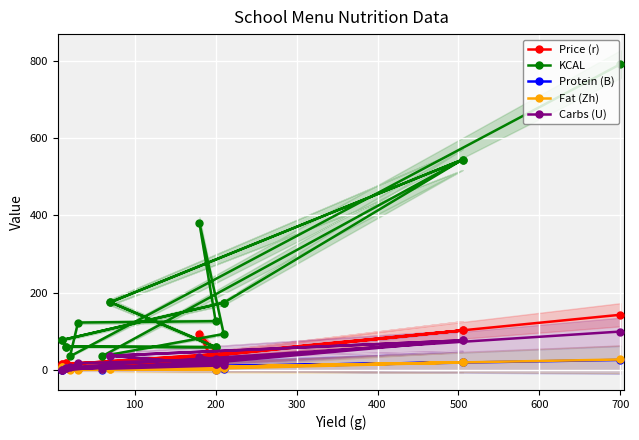

Which series has the largest range (max minus min)?

KCAL